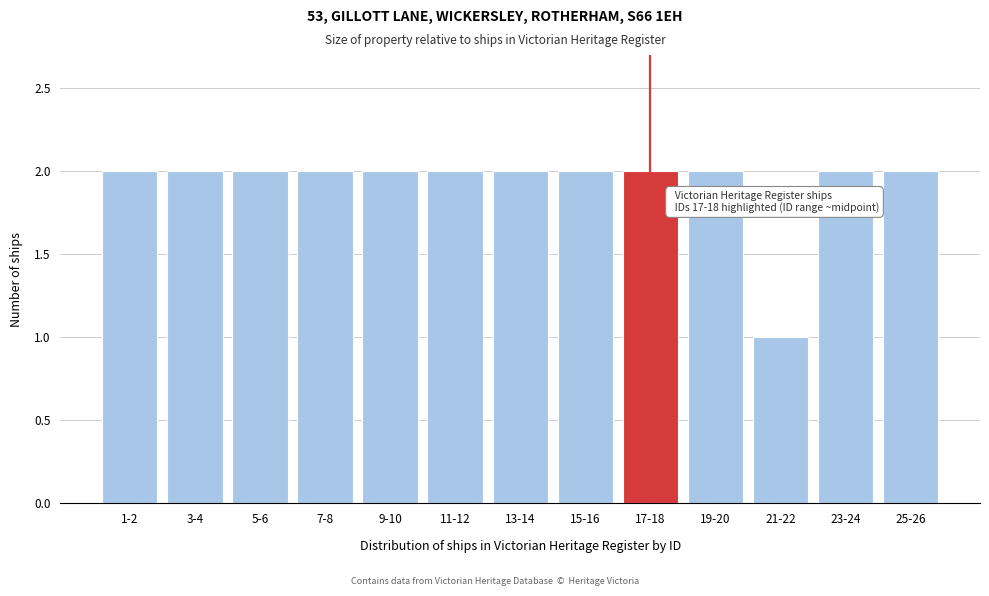

Reading right to left, what are all the values shown in this chart?

25-26=2	23-24=2	21-22=1	19-20=2	17-18=2	15-16=2	13-14=2	11-12=2	9-10=2	7-8=2	5-6=2	3-4=2	1-2=2